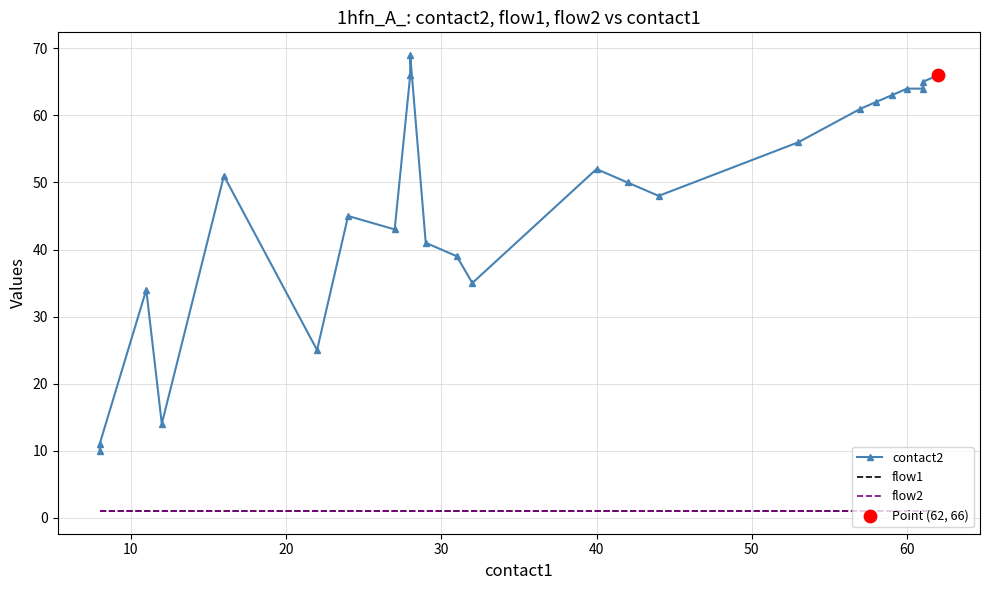

Which series has the largest total across all categories?

contact2